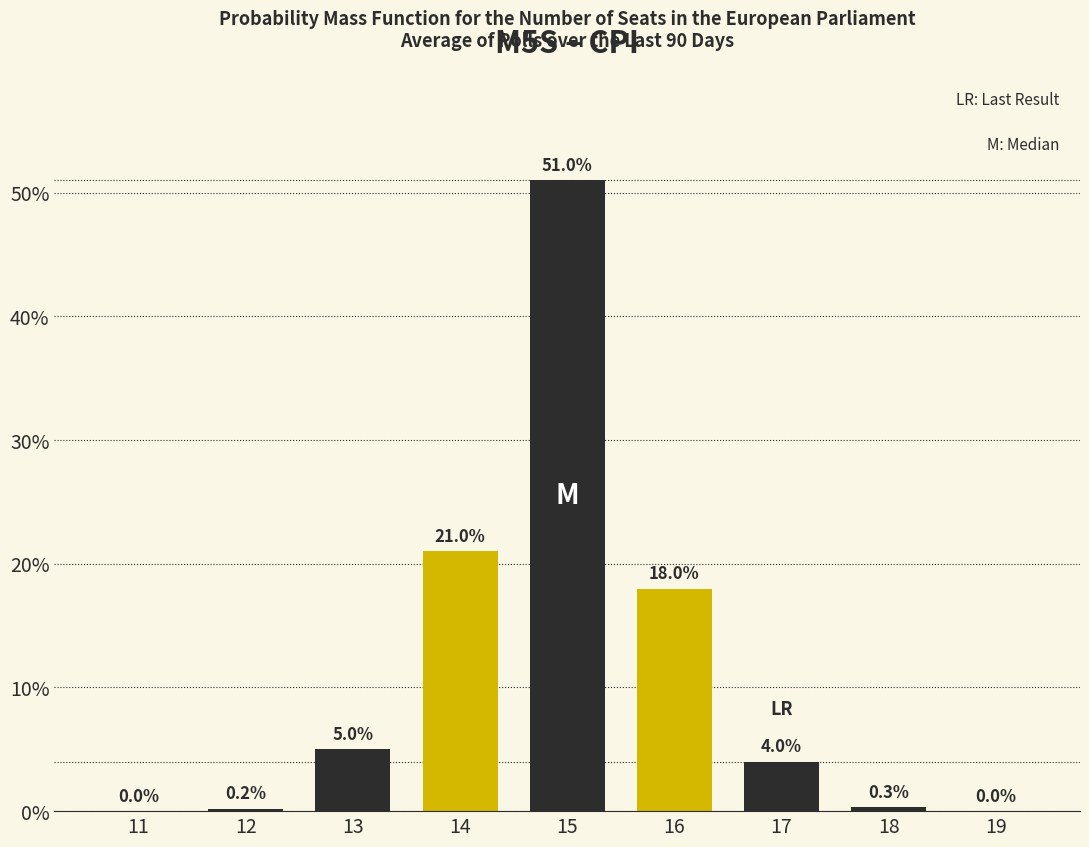

Reading left to right, extract all data points from this chart.

11=0.0	12=0.2	13=5.0	14=21.0	15=51.0	16=18.0	17=4.0	18=0.3	19=0.0